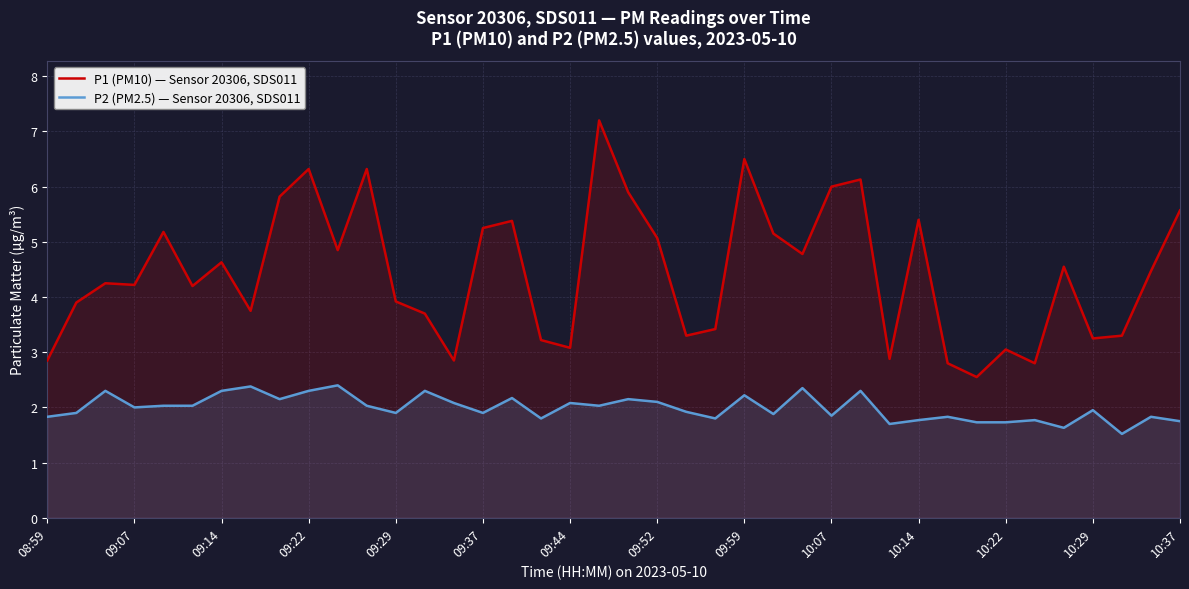

How many categories are shown in the chart?

40